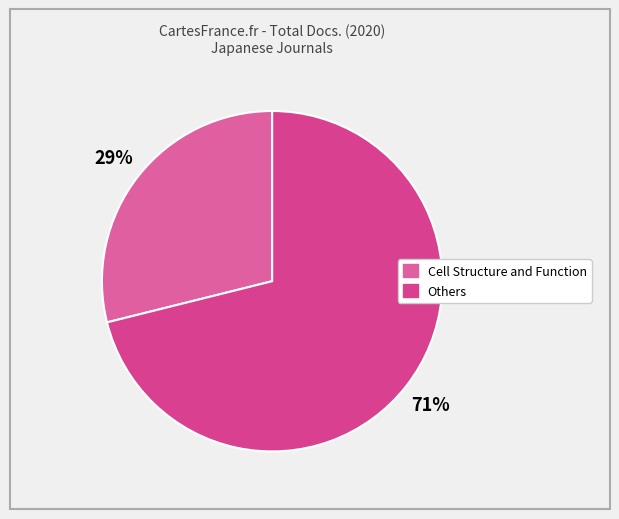

Is there any slice that represents more than half of the pie?

Yes